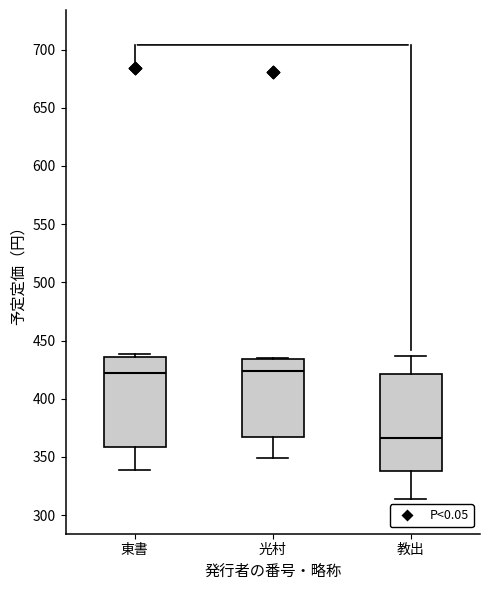

Where does the lower whisker of the box for 光村 end on the y-axis? The values are not printed on the chart, so give them approximately, as read against the axis.

350